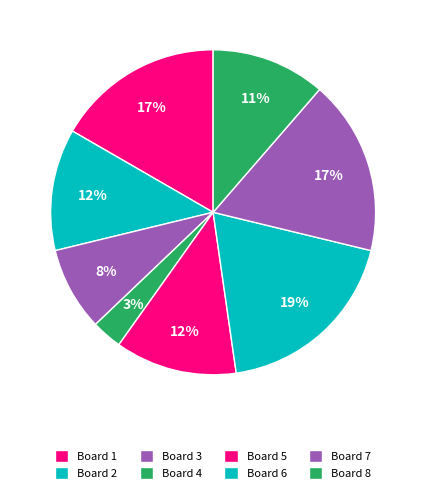

To the nearest percent, what is the combined percentage of Board 8 and Board 4?

14%